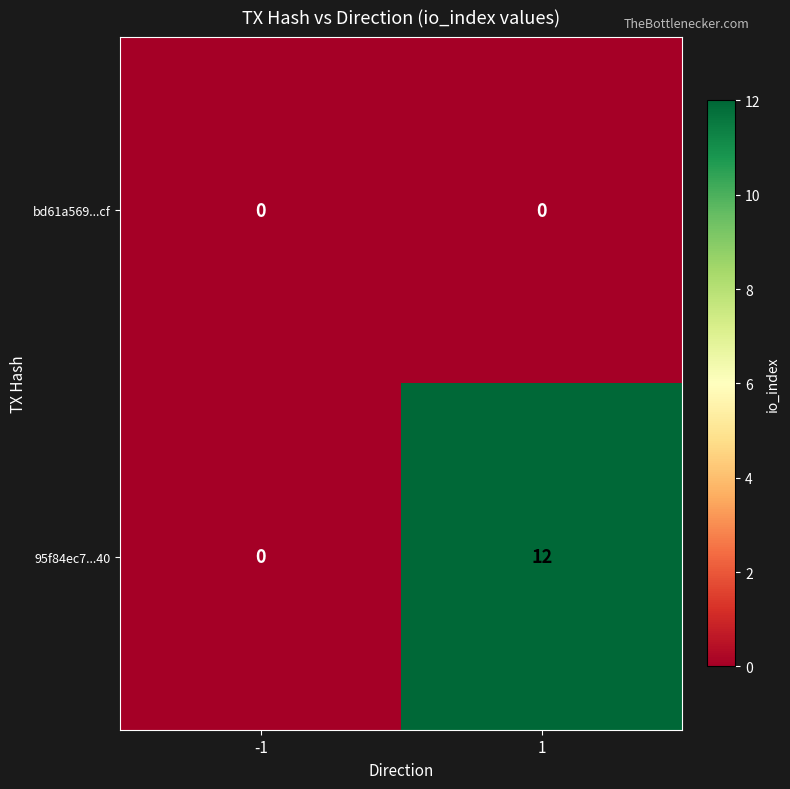

How many distinct data groups are displayed?

2